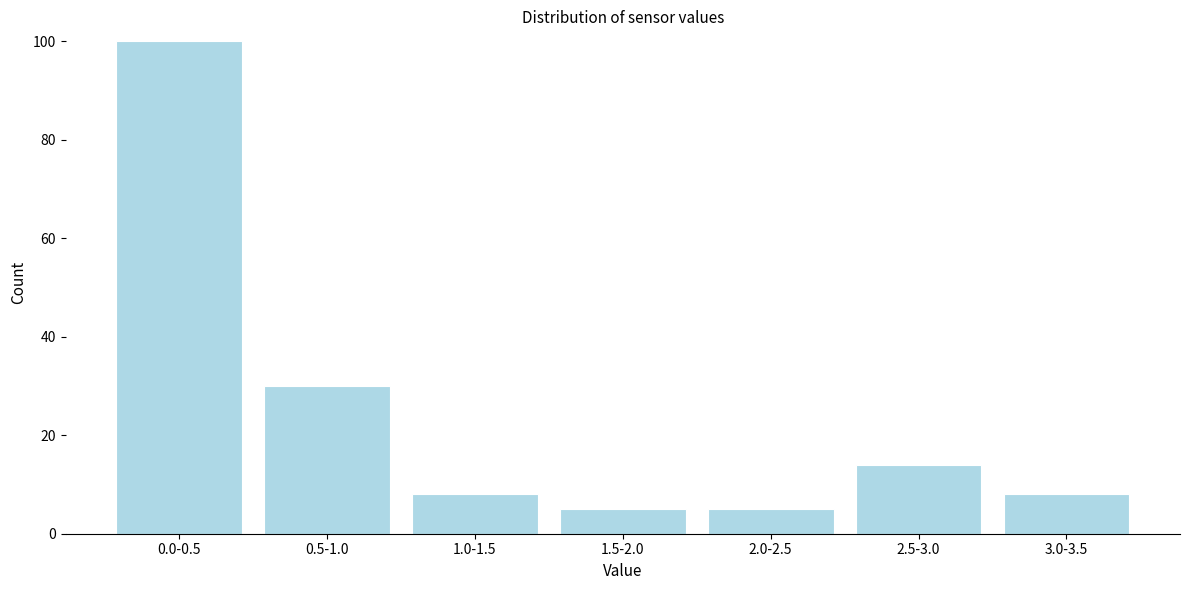

Reading left to right, list all the values displayed in this chart.

100	30	8	5	5	14	8